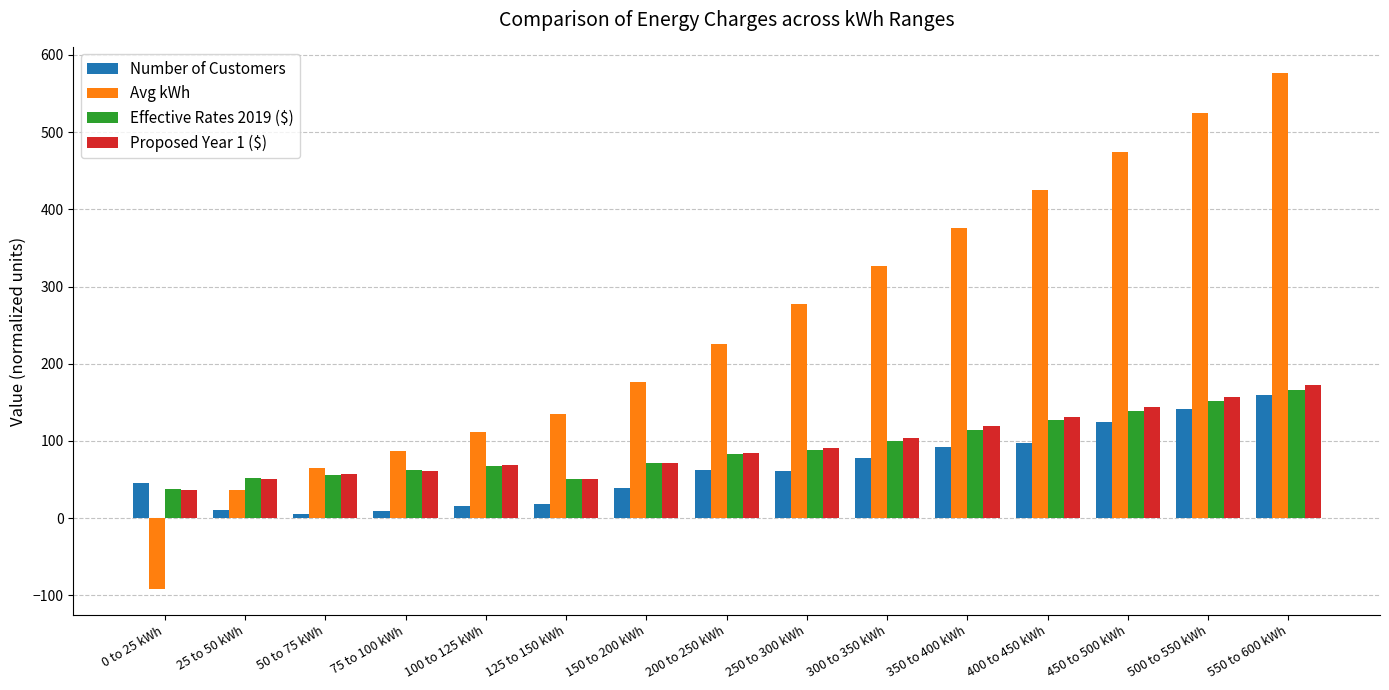

Does the chart contain any negative values?

Yes